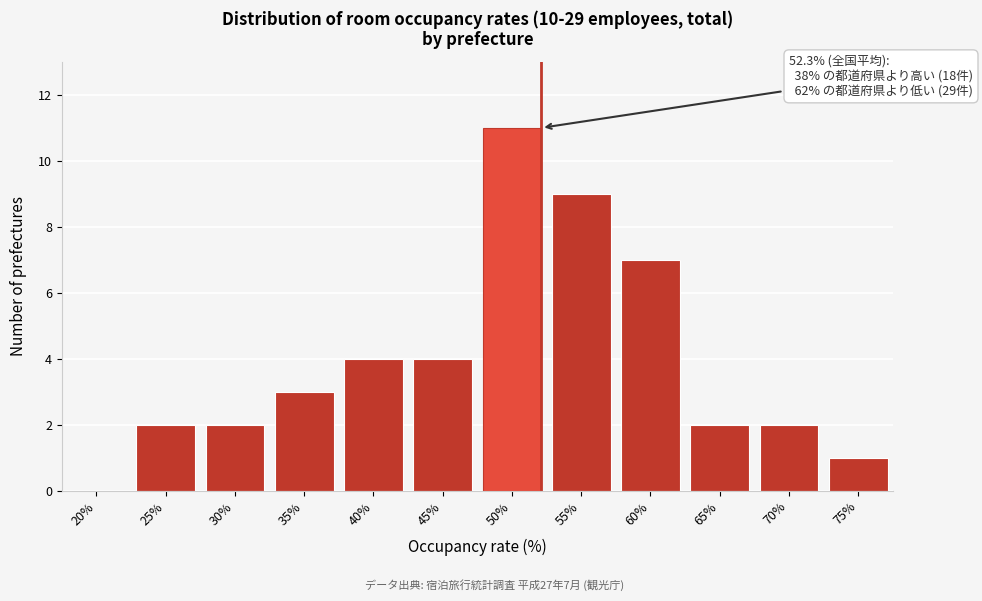

Reading right to left, what are all the values shown in this chart?

75%=1	70%=2	65%=2	60%=7	55%=9	50%=11	45%=4	40%=4	35%=3	30%=2	25%=2	20%=0